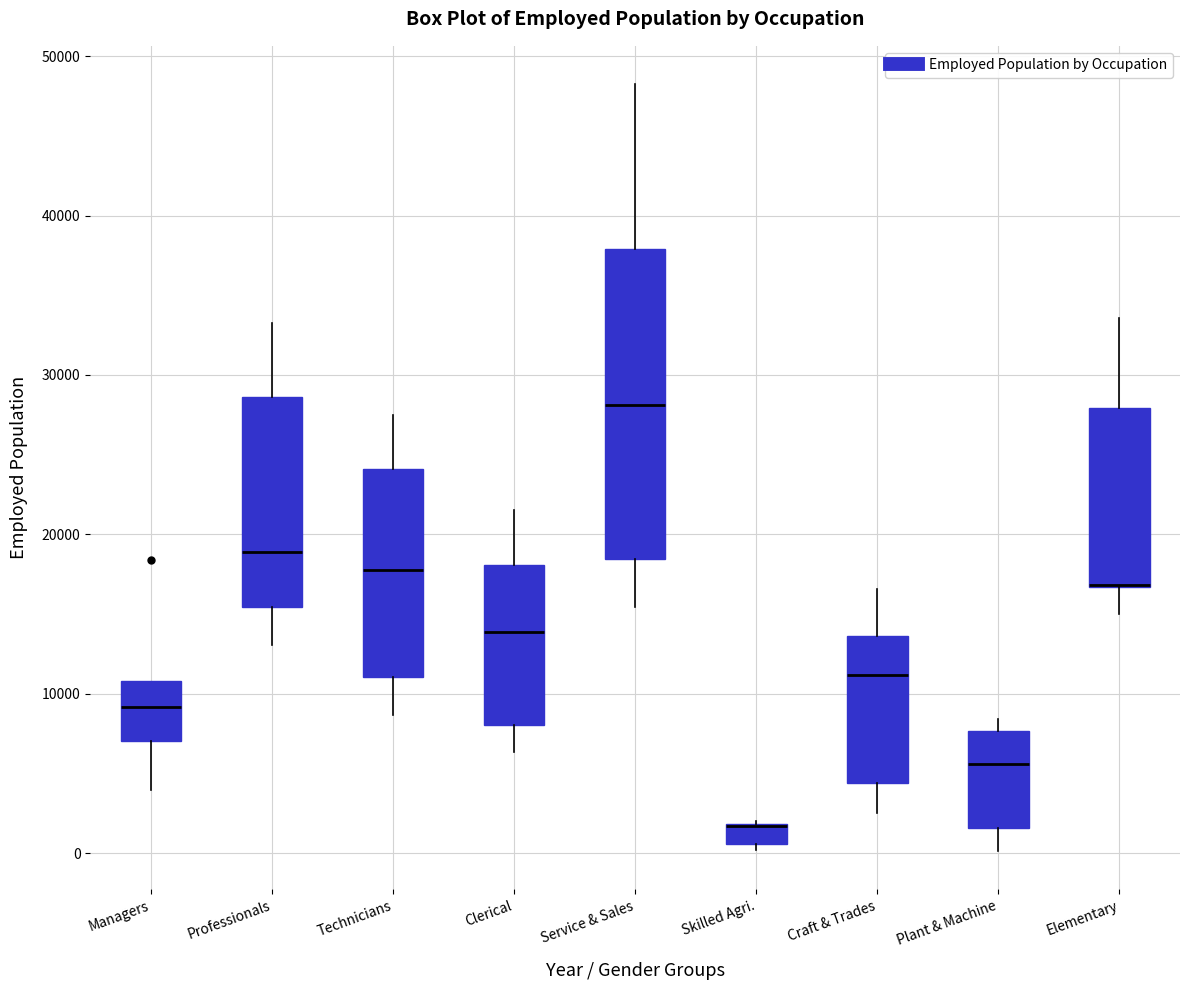

Where does the lower whisker of the box for Managers end on the y-axis? The values are not printed on the chart, so give them approximately, as read against the axis.

4000